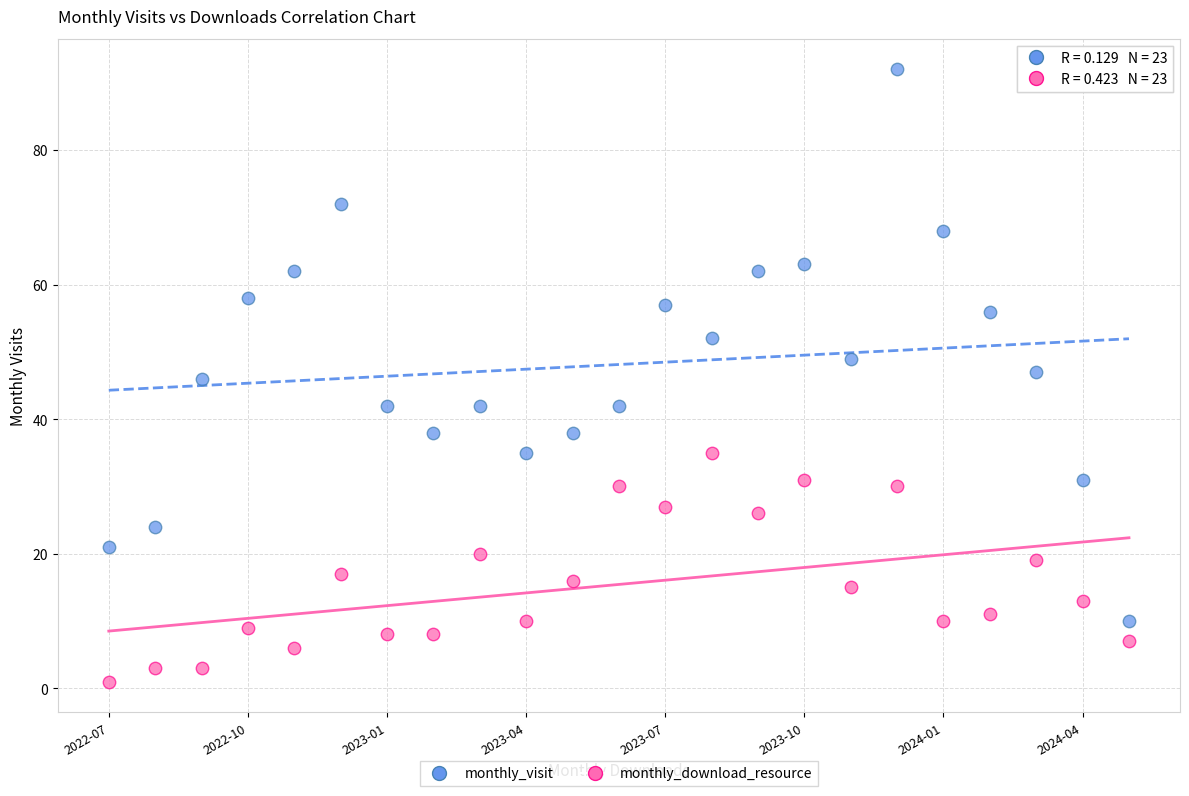

Across all data points, what is the range of Y values (max minus min)?

91